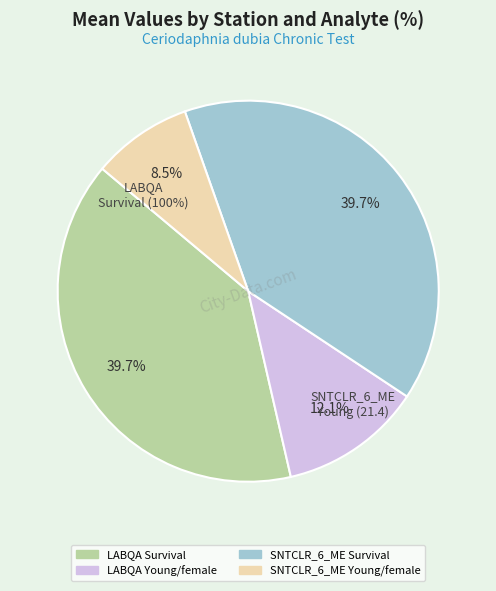

Is it true that SNTCLR_6_ME (Young/Fisher) is 11% of the pie?

False